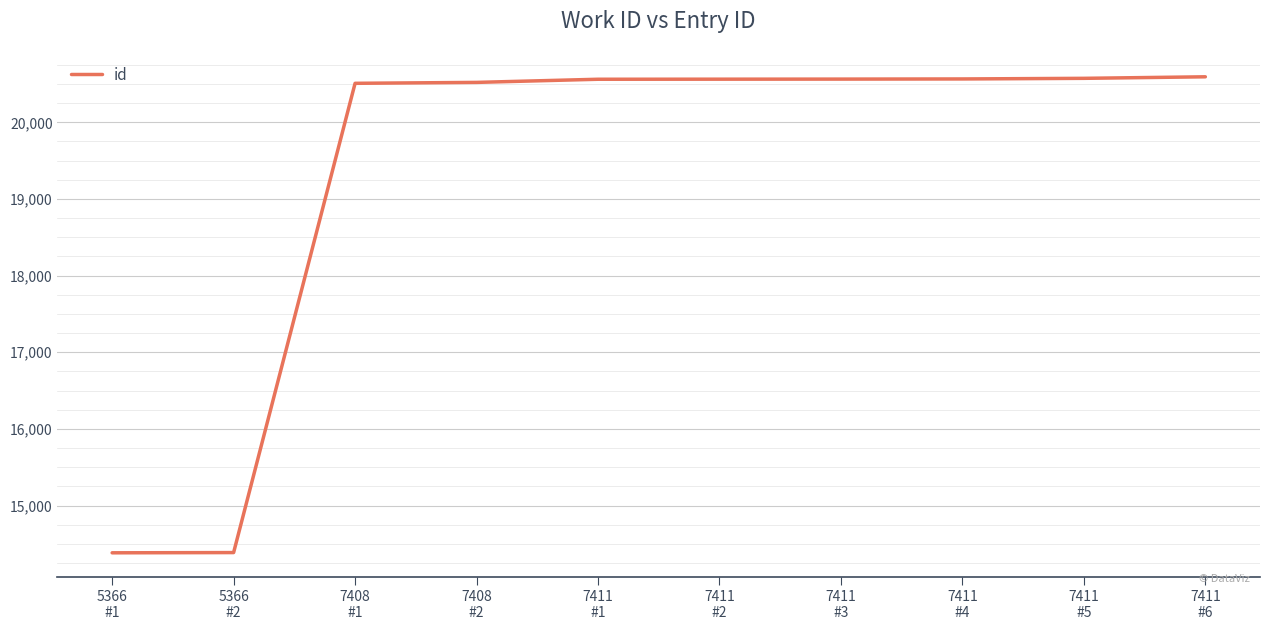

What value does the data have at 7411
#3, to the nearest 100?

20600